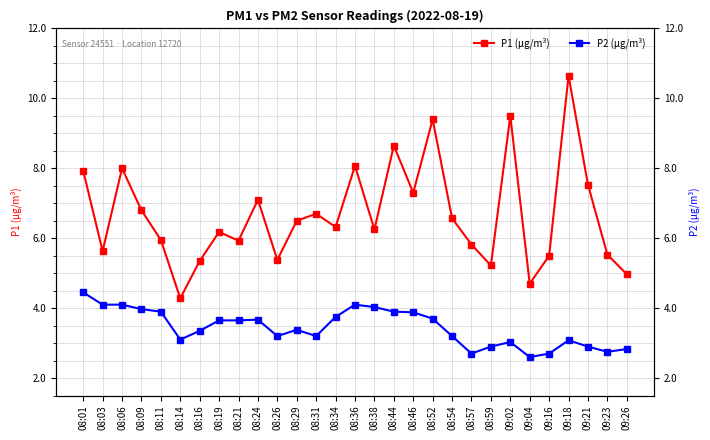

What is the label of the 28th point from the left?

09:23